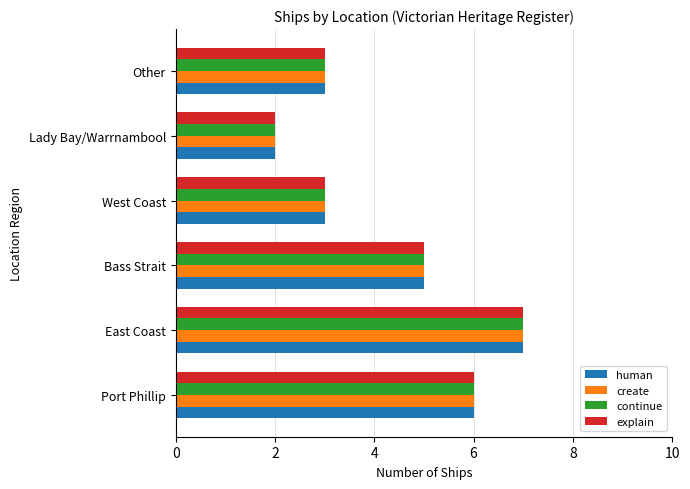

At which category is the sum across all series the highest?

East Coast